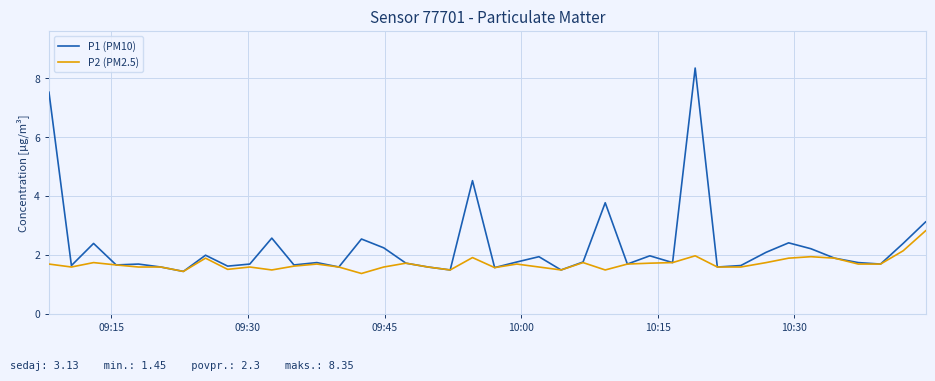

What is the minimum value shown in the chart?

1.4